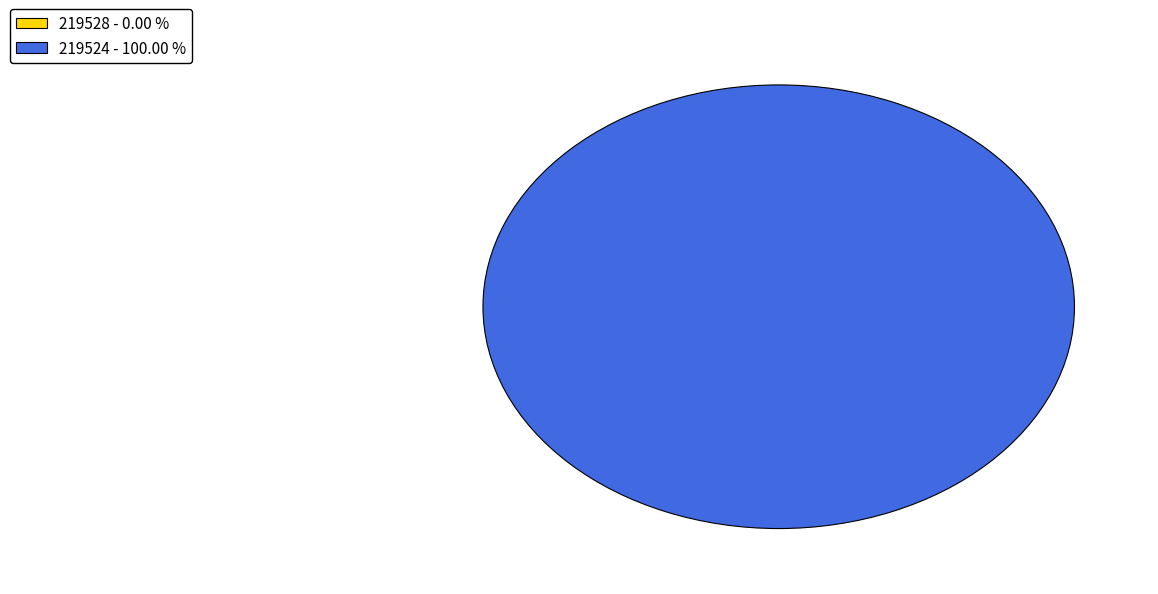

Is the sum of 219528 and 219524 greater than half?

Yes